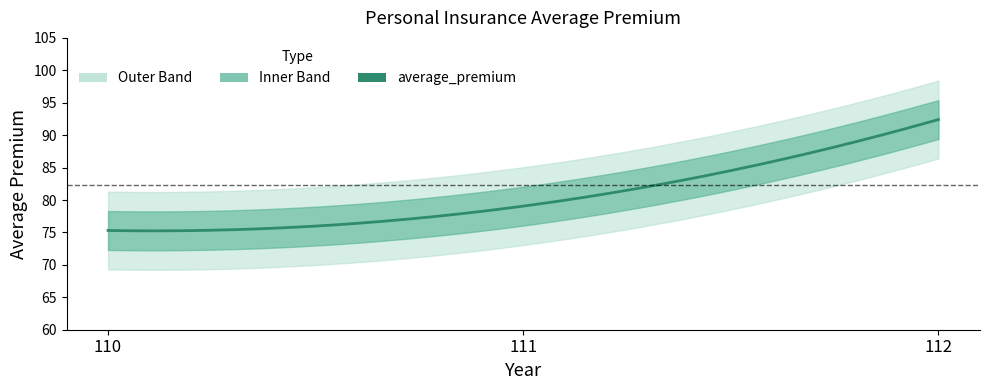

At which label does the data first exceed 79?

111